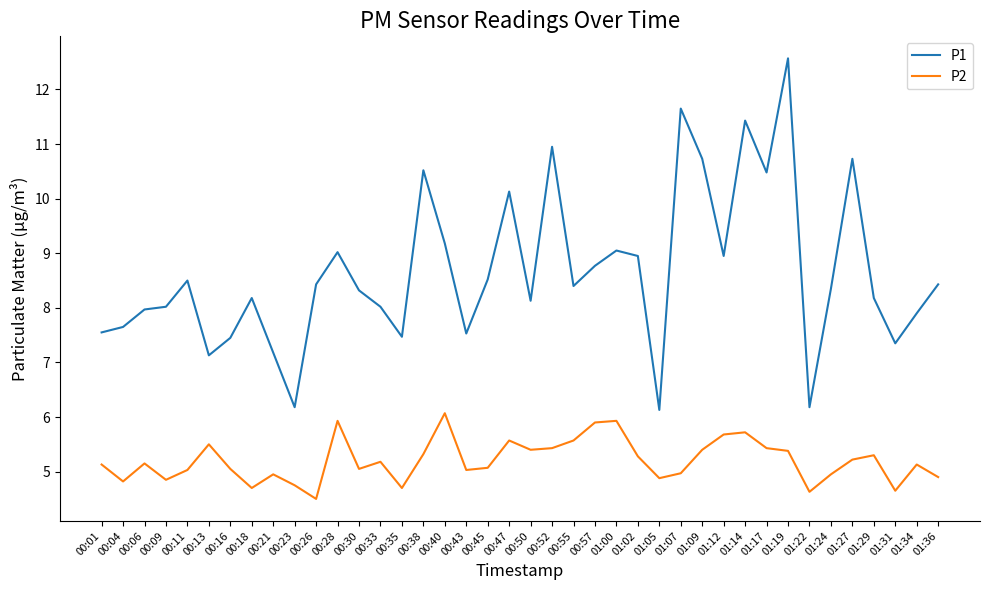

True or false: P2 has a value of 5.3 at 01:29.

True